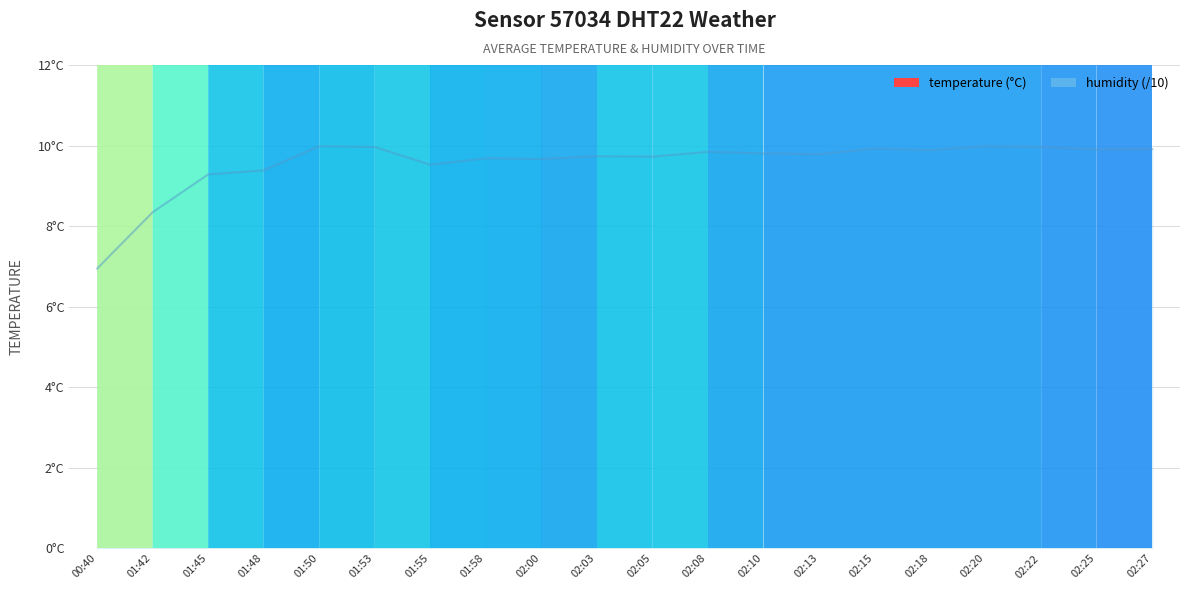

Count the number of values greater than 13.

18